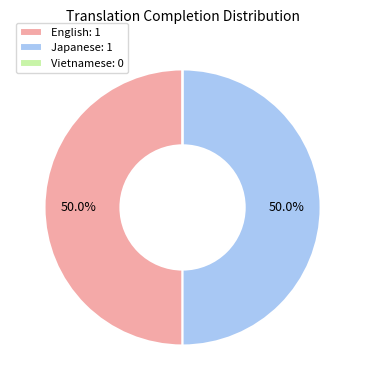

Combined, do Japanese: 1 and English: 1 account for over 50%?

Yes